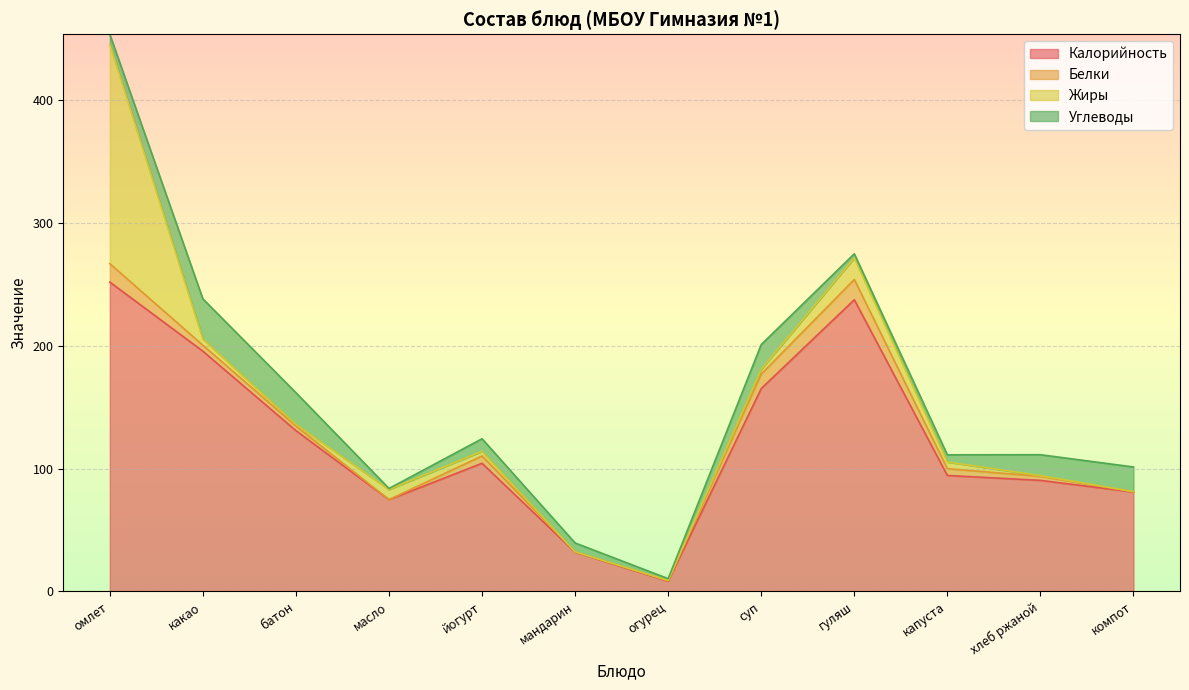

Which series changed the most between мандарин and компот?

Калорийность